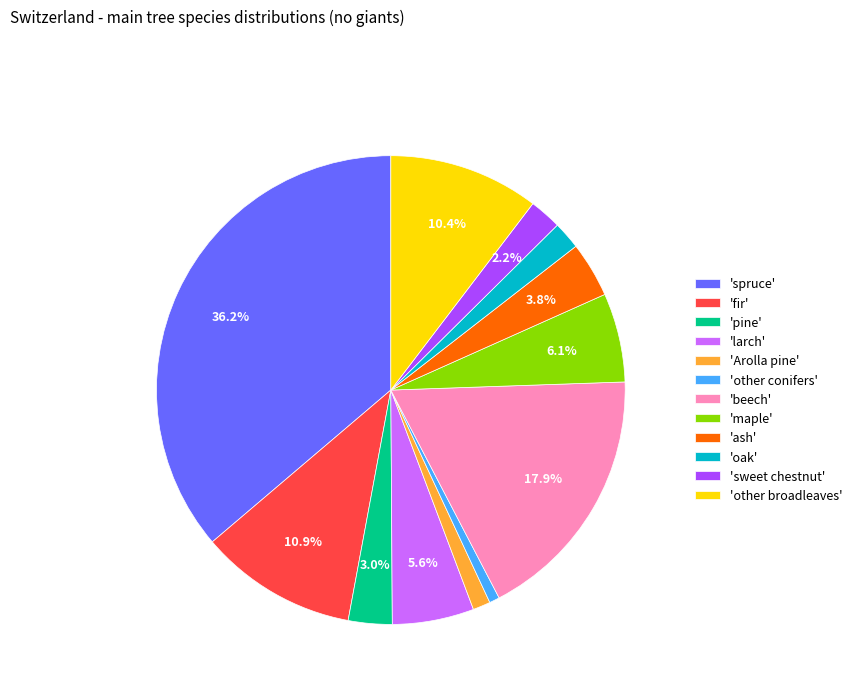

How many slices are in this pie chart?

12